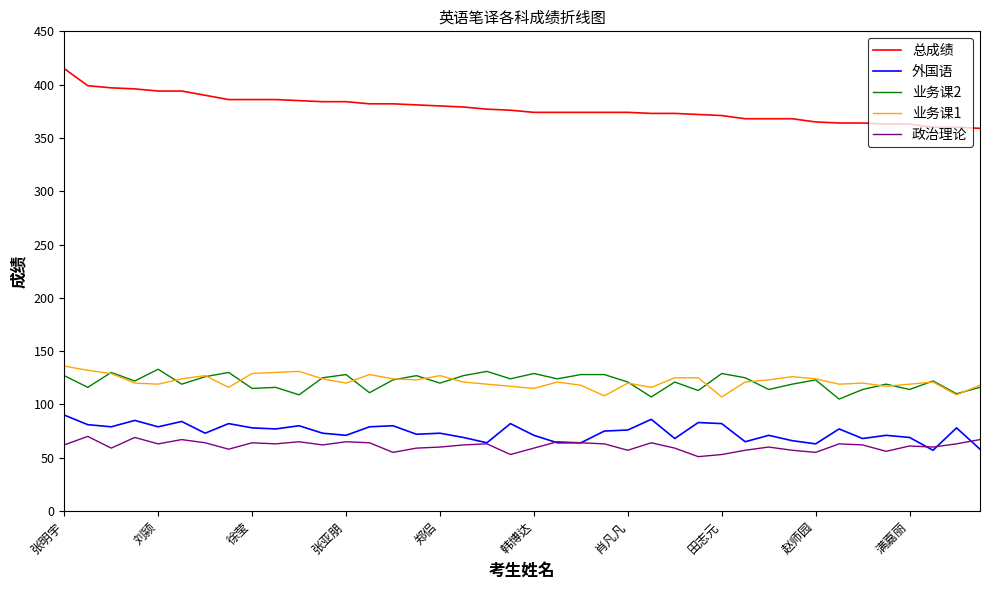

Which series has the largest total across all categories?

总成绩